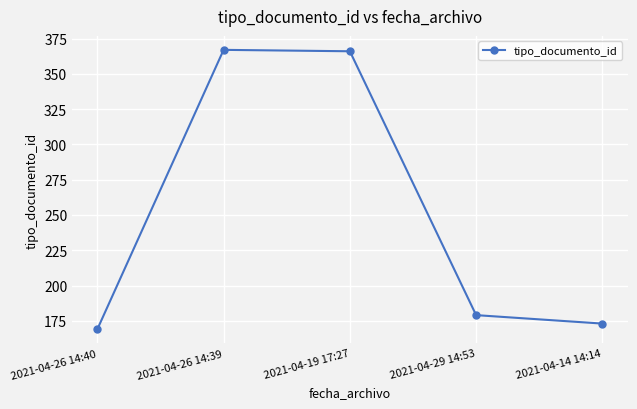

What is the difference between the values at 2021-04-26 14:39 and 2021-04-26 14:40?

198